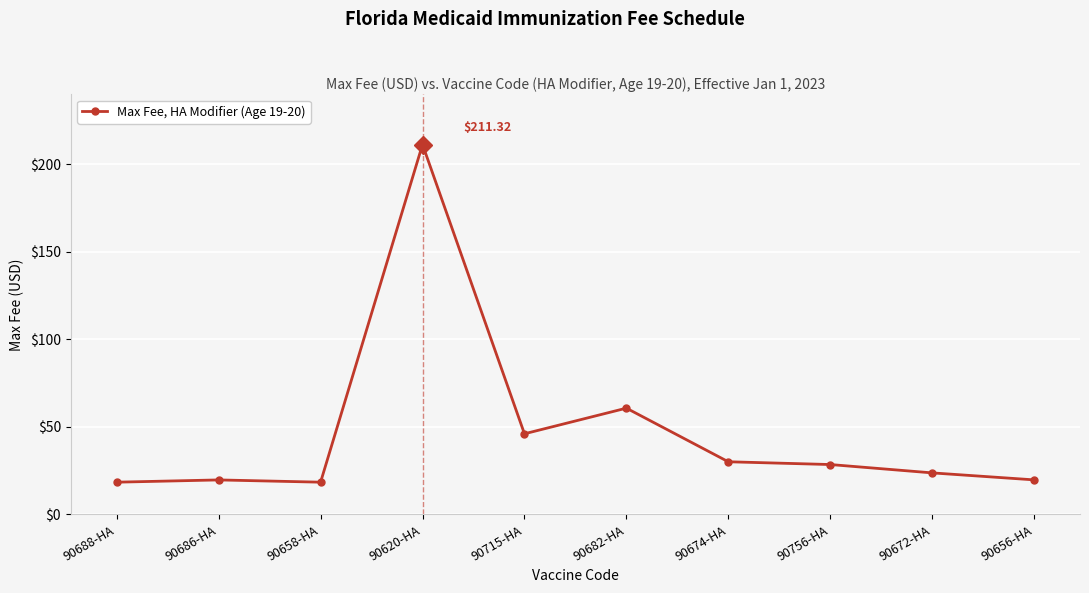

What is the label of the 7th point from the left?

90674-HA